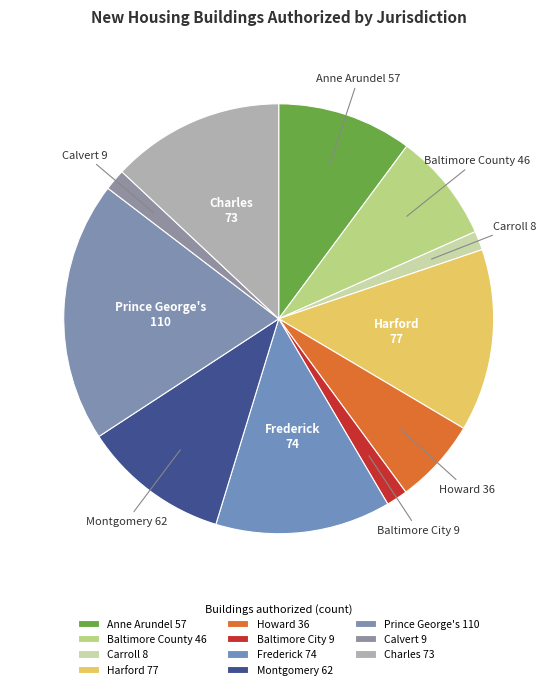

Between Frederick and Montgomery, which is larger?

Frederick